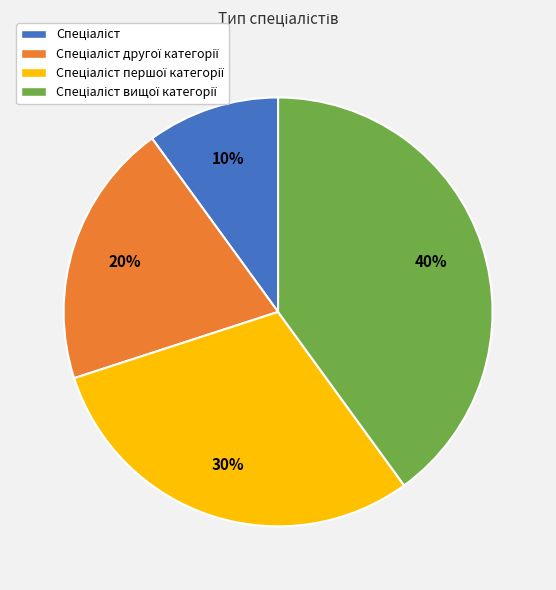

To the nearest percent, what is the difference between the largest and smallest slice percentages?

30%